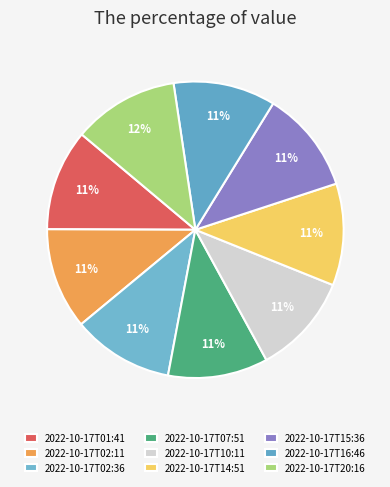

To the nearest percent, what percentage of the pie is 2022-10-17T14:51?

11%